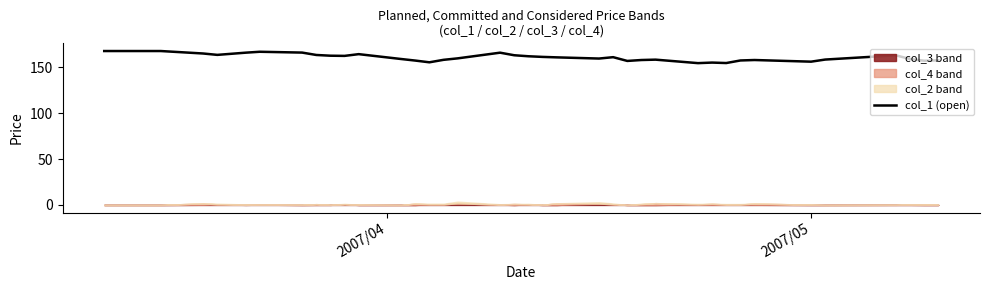

What is the value of the 12th point from the left?

162.8